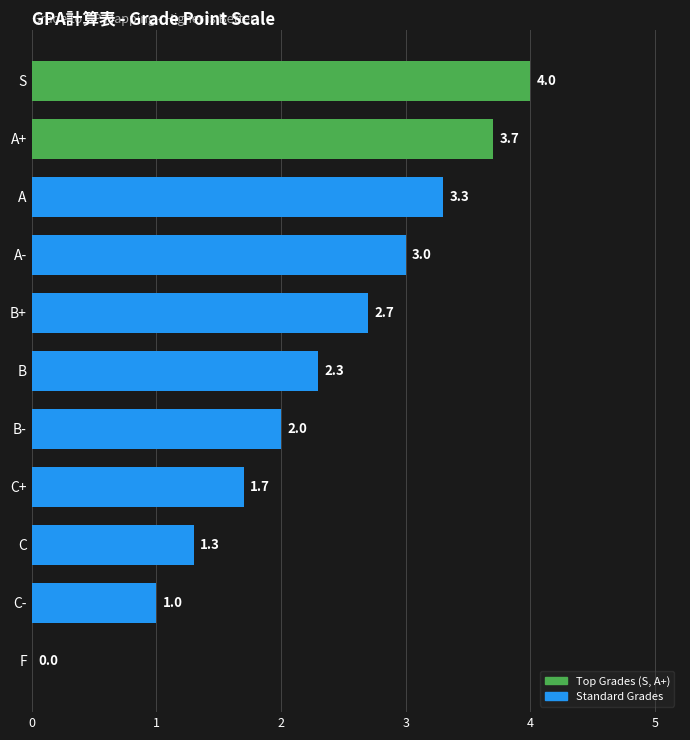

What is the change in value from C- to A?

+2.3